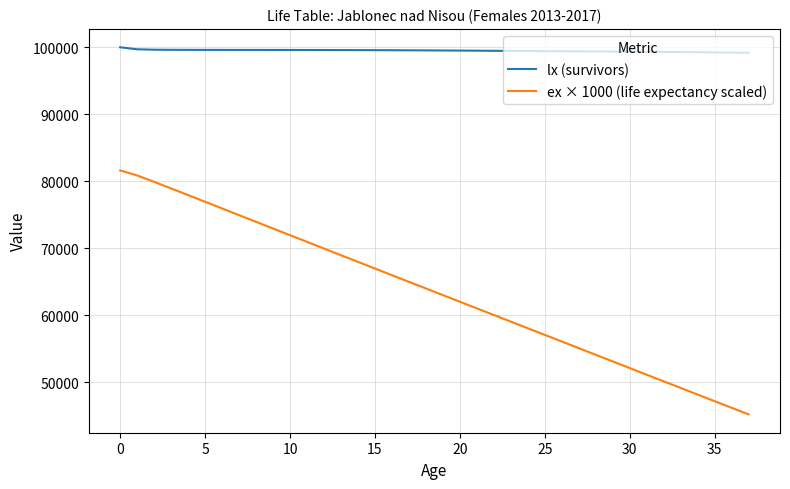

What is the highest value of the ex × 1000 (life expectancy scaled) series?

81598.6